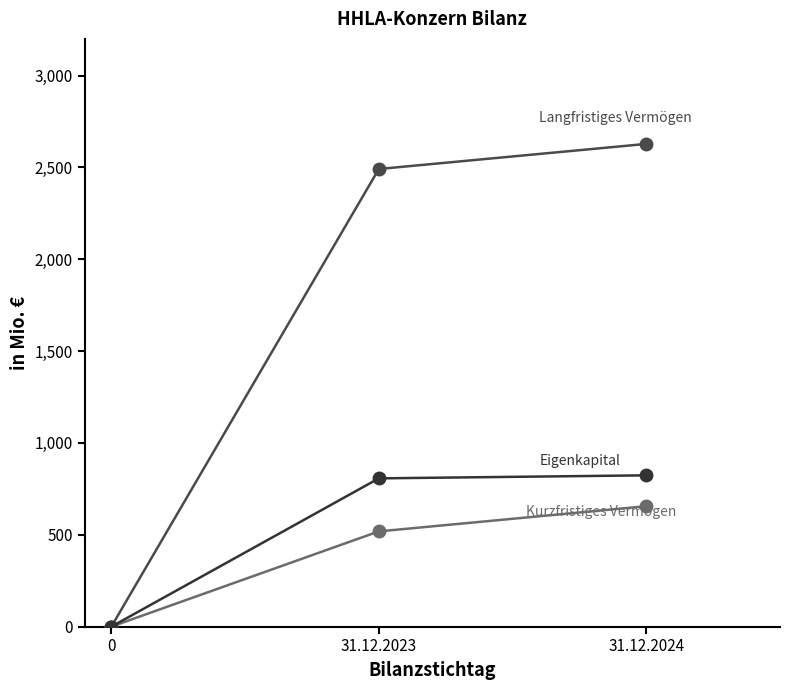

Is it true that Eigenkapital equals 1168025 at 31.12.2023?

False